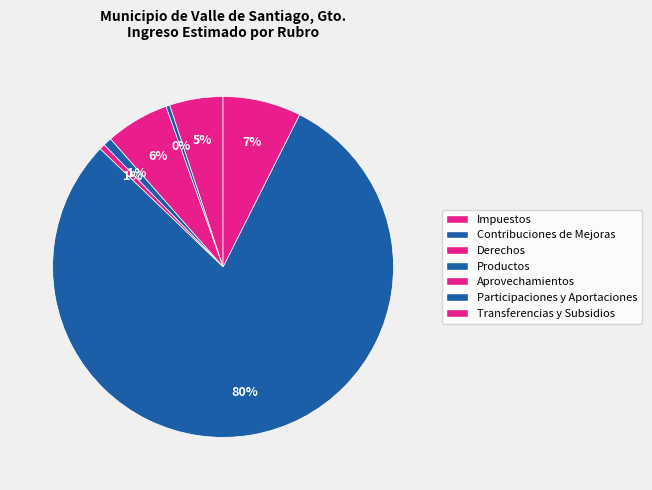

Count the number of slices in the pie.

7